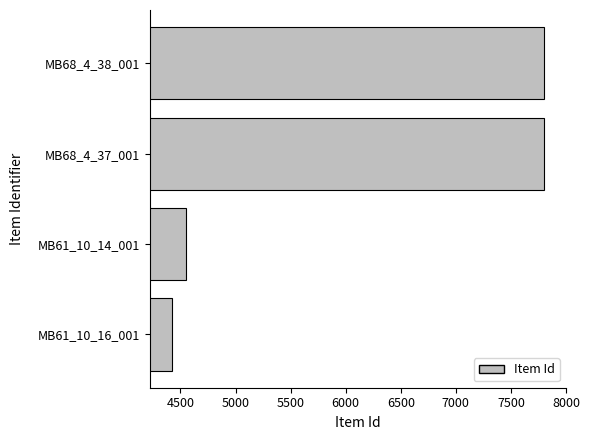

What is the ratio of the value at MB68_4_37_001 to the value at MB61_10_14_001?

1.7